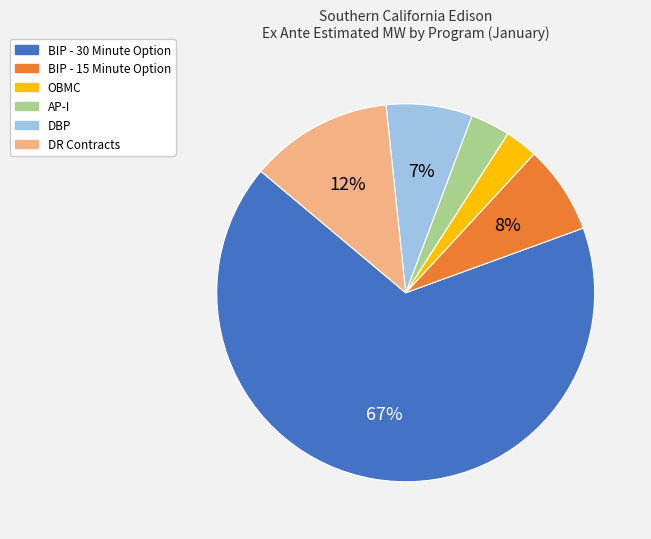

To the nearest percent, what is the difference between the largest and smallest slice percentages?

64%